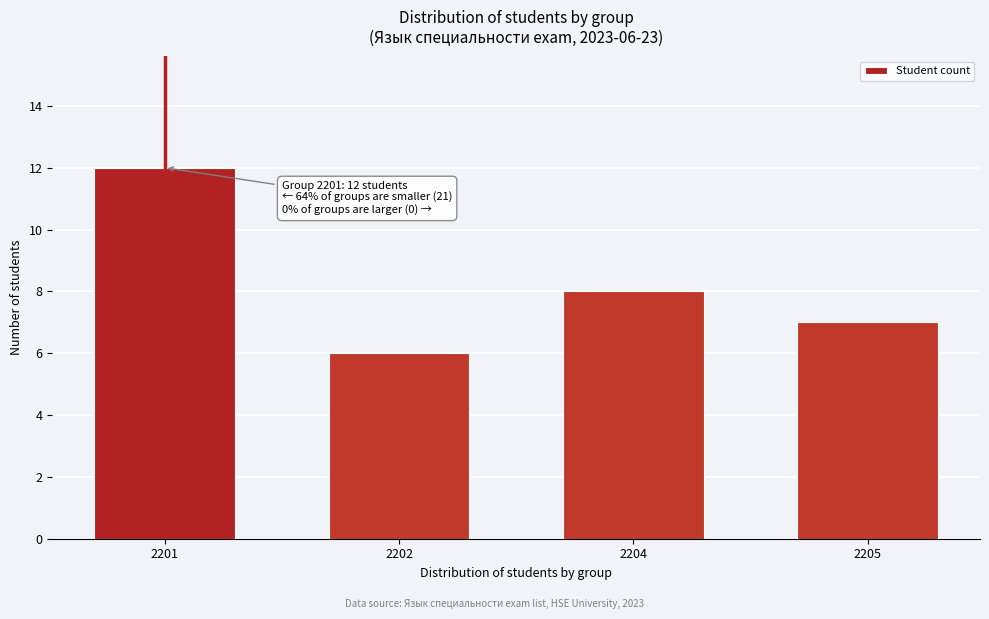

Reading left to right, transcribe all the data shown in this chart.

2201=12	2202=6	2204=8	2205=7